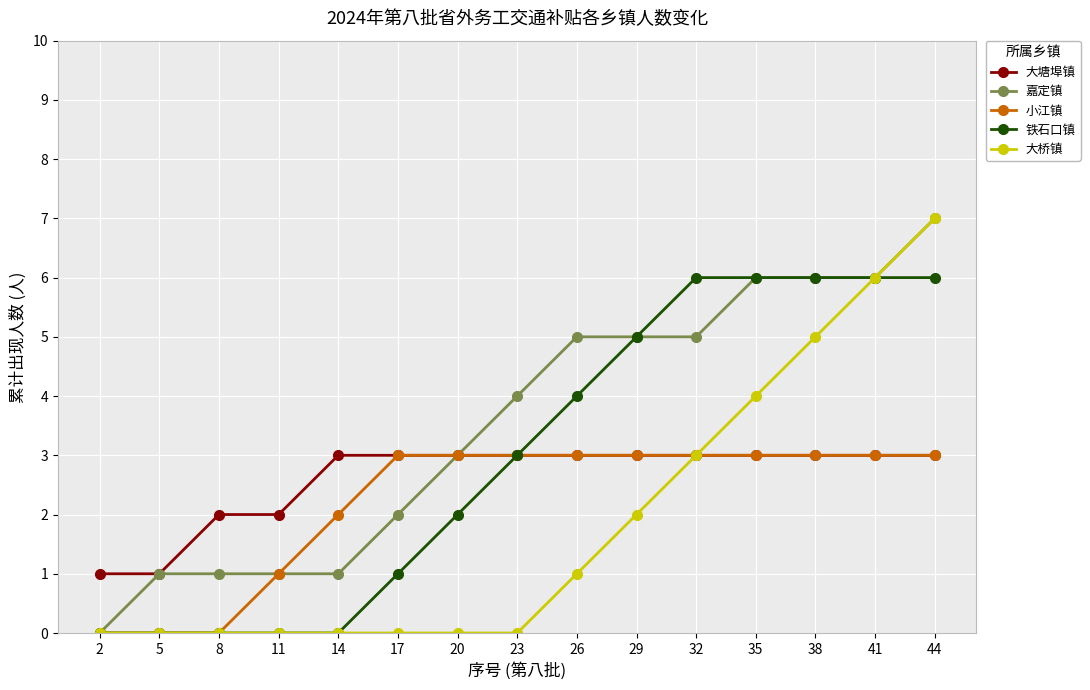

What is the difference between the highest and lowest values at 35?

3